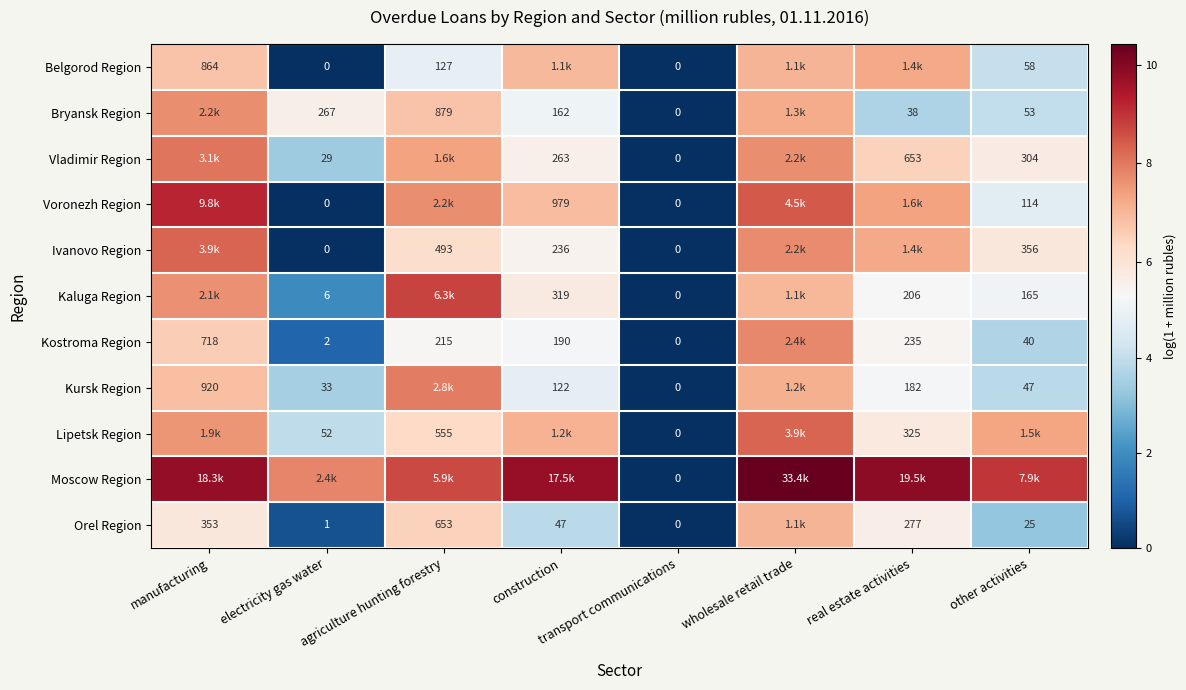

Is the value of Orel Region at agriculture hunting forestry greater than the value of Belgorod Region at manufacturing?

No